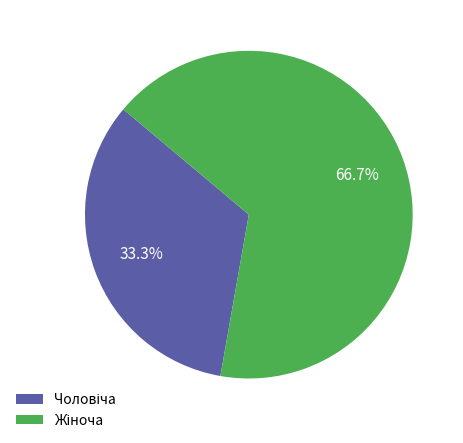

True or false: Жіноча accounts for 81% of the total.

False